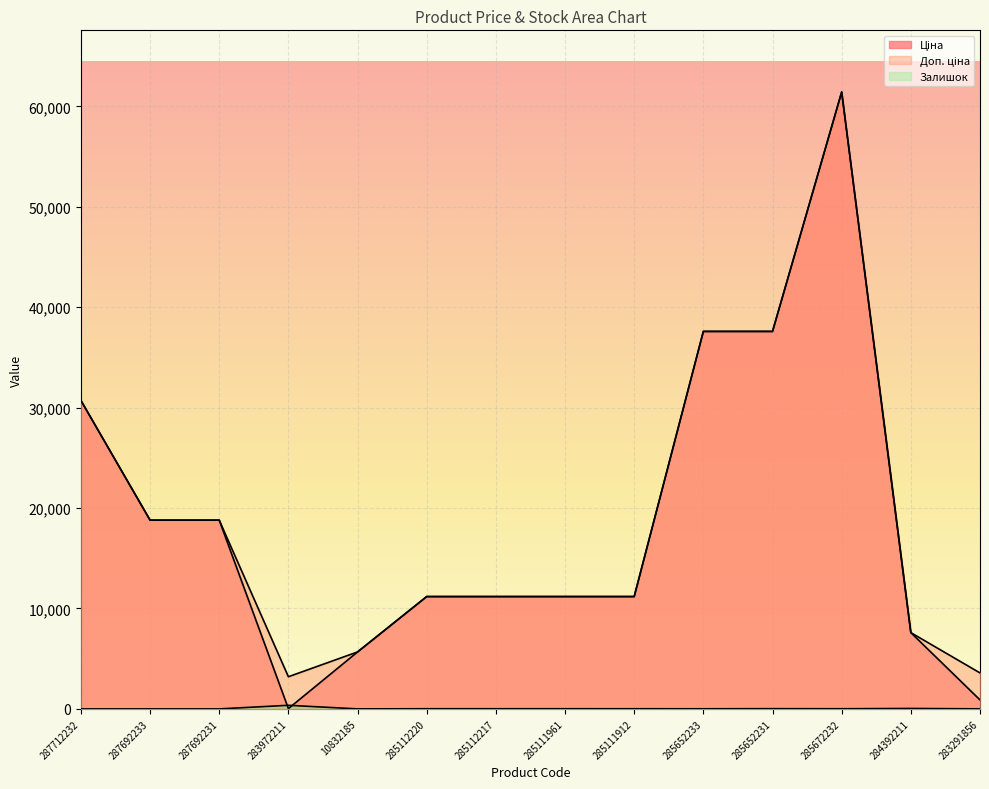

True or false: Доп. ціна and Залишок intersect in this chart.

False